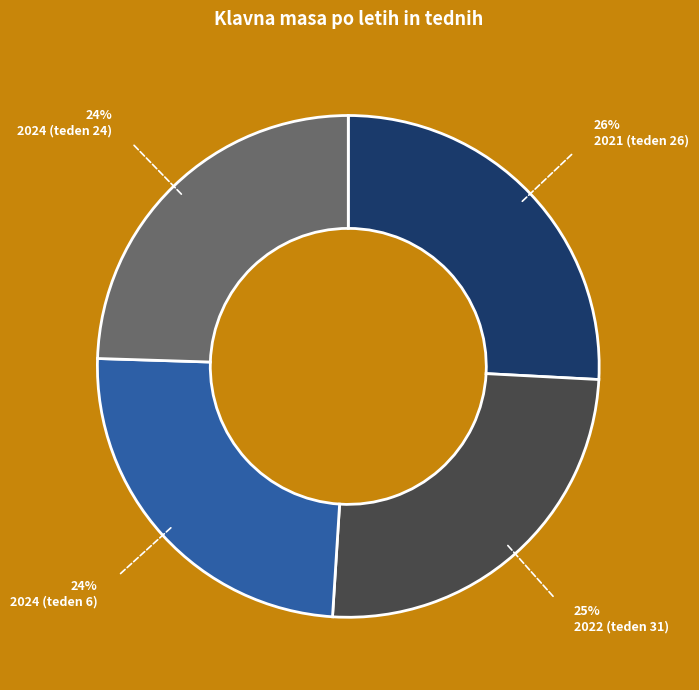

Is there a majority slice in this chart?

No